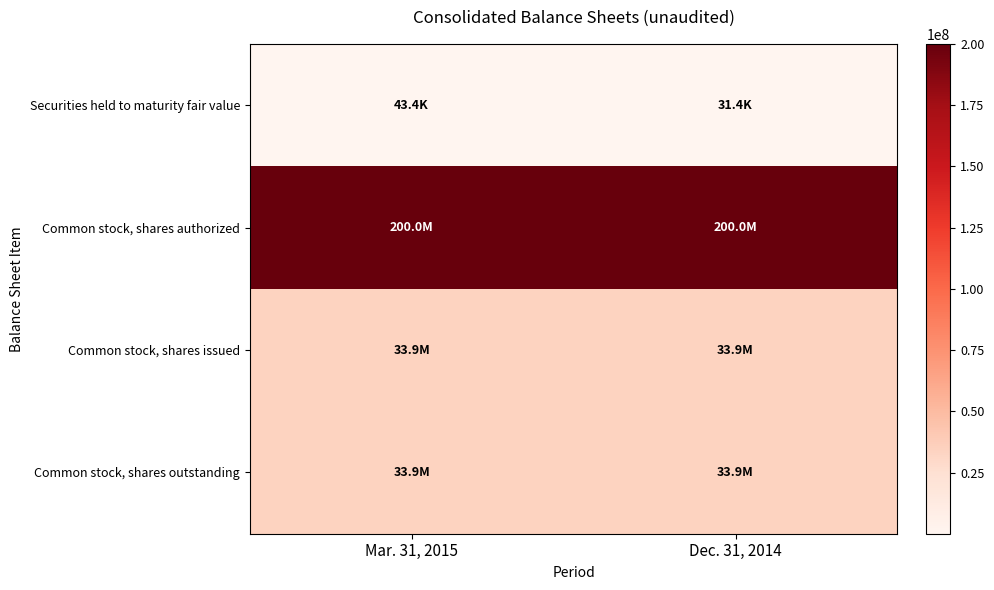

At Mar. 31, 2015, list the series in order from smallest to largest.

Securities held to maturity fair value, Common stock, shares issued, Common stock, shares outstanding, Common stock, shares authorized